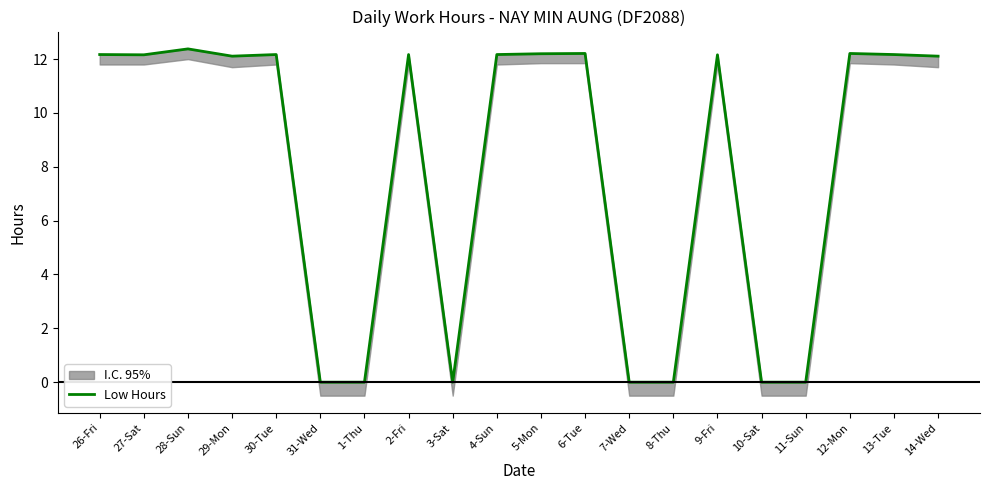

Rank the categories by value from highest to lowest.

28-Sun, 6-Tue, 12-Mon, 5-Mon, 26-Fri, 30-Tue, 2-Fri, 4-Sun, 13-Tue, 27-Sat, 9-Fri, 29-Mon, 14-Wed, 31-Wed, 1-Thu, 3-Sat, 7-Wed, 8-Thu, 10-Sat, 11-Sun